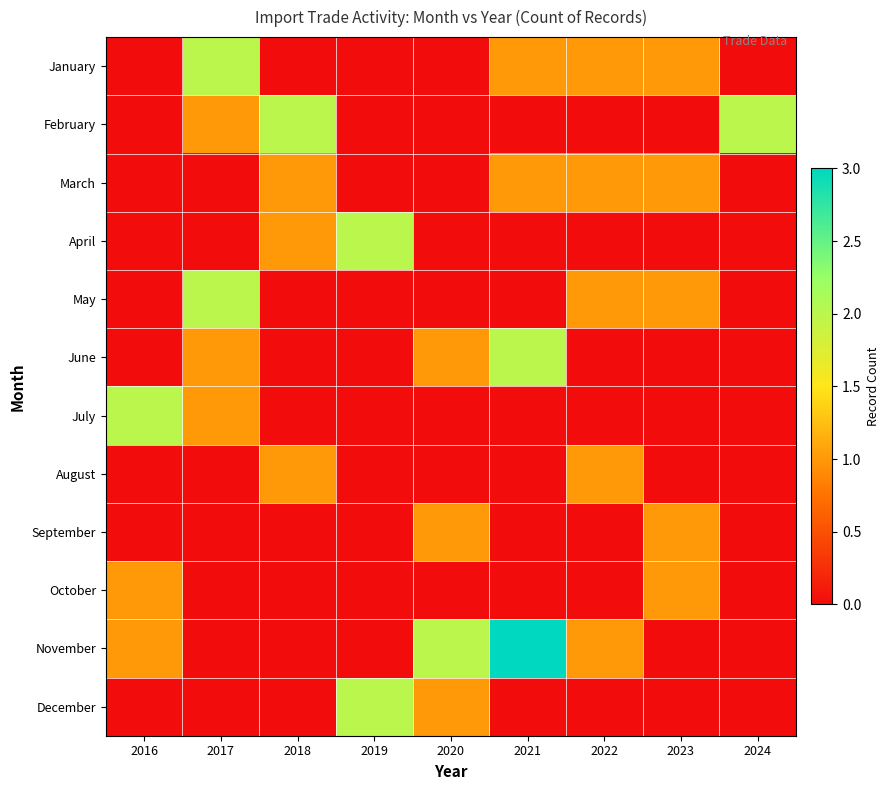

Which category has the lowest value across all series?

2016